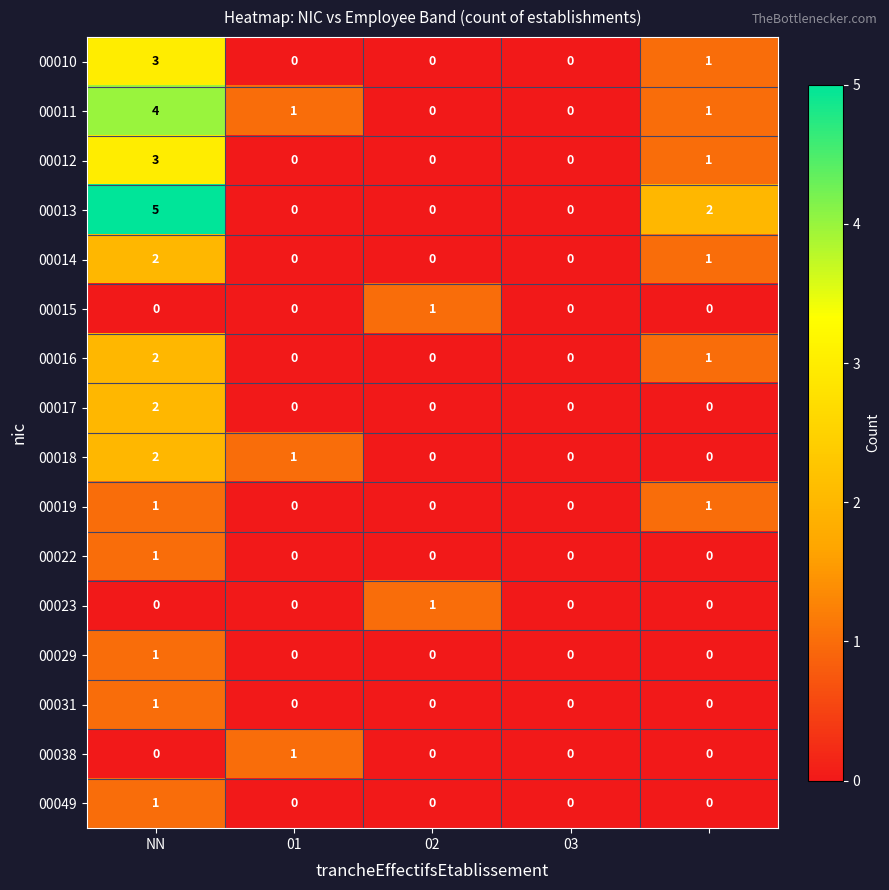

Which series has the largest range (max minus min)?

00013